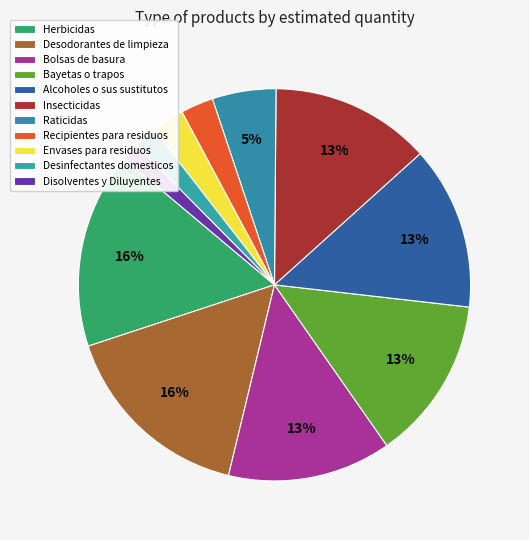

What is the ratio of the value at Desodorantes de limpieza to the value at Recipientes para residuos?

6.0